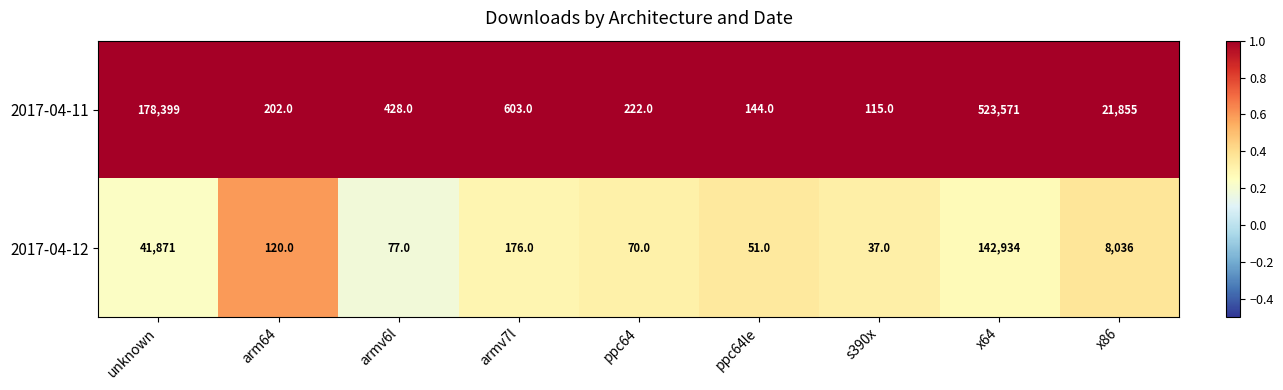

At which category does the chart reach its peak across all series?

x64